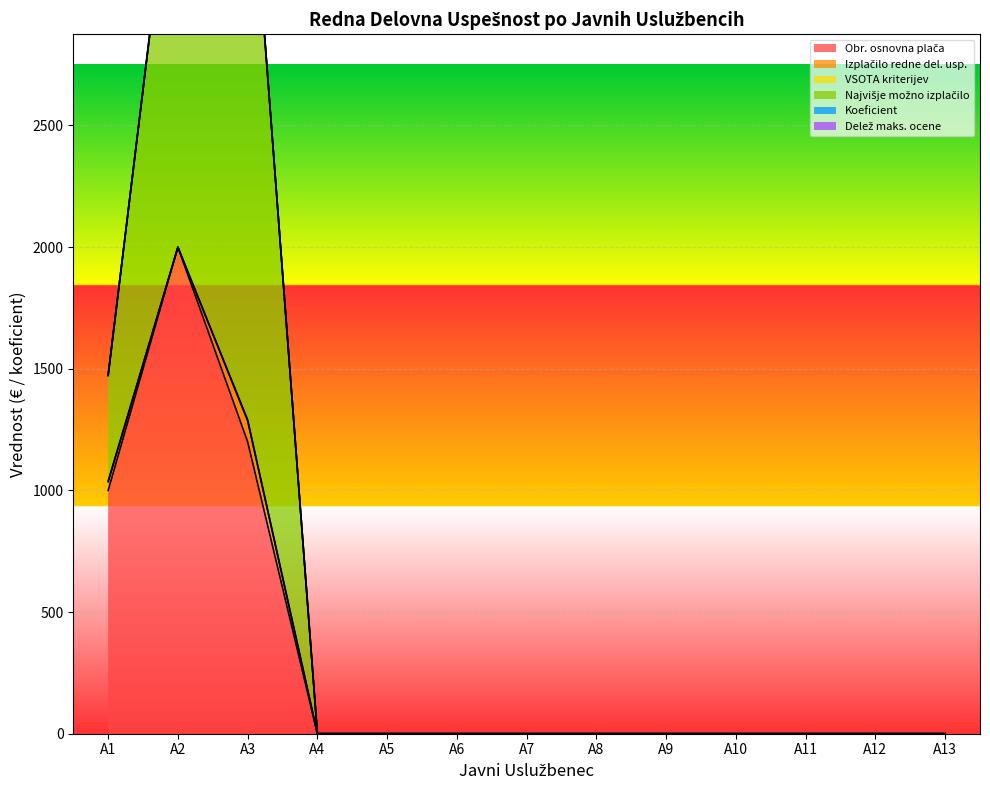

Where is Koeficient nearest to the value 0?

A2